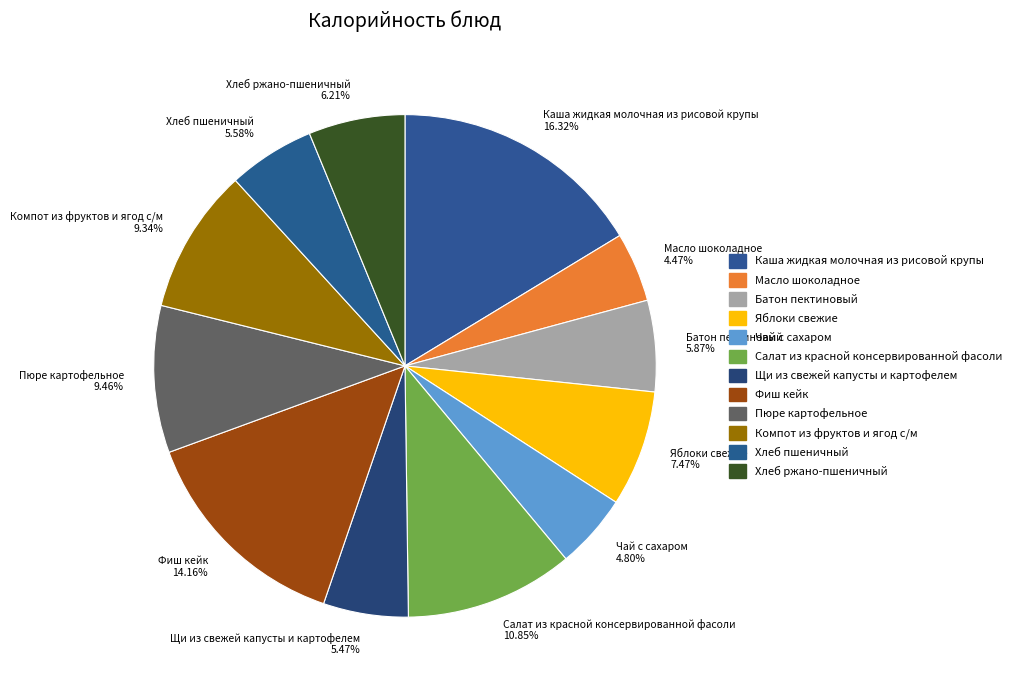

Approximately how many times larger is the value at Каша жидкая молочная из рисовой крупы 16.32% compared to Пюре картофельное 9.46%?

1.7